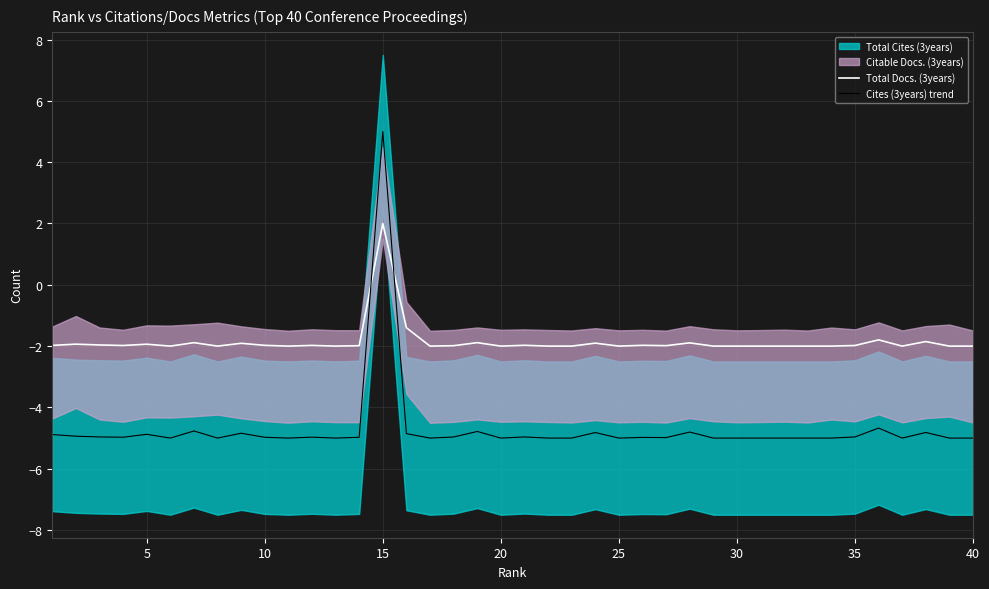

How many lines are shown in the chart?

2